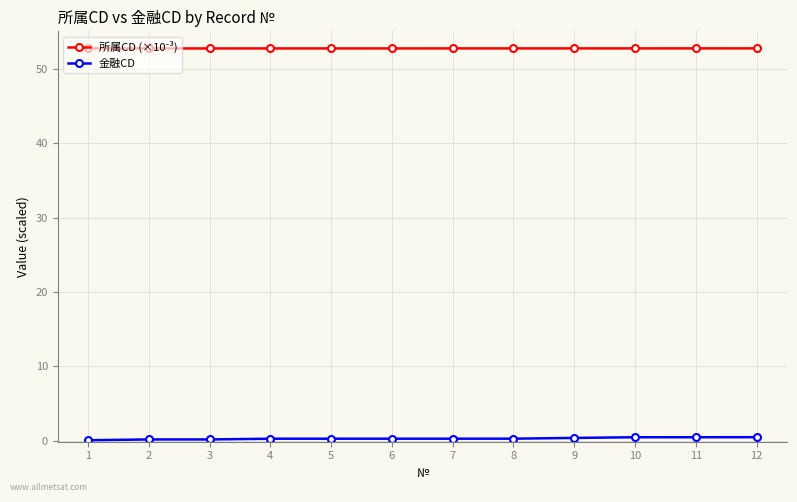

What is the sum of all 金融CD values?

4.0